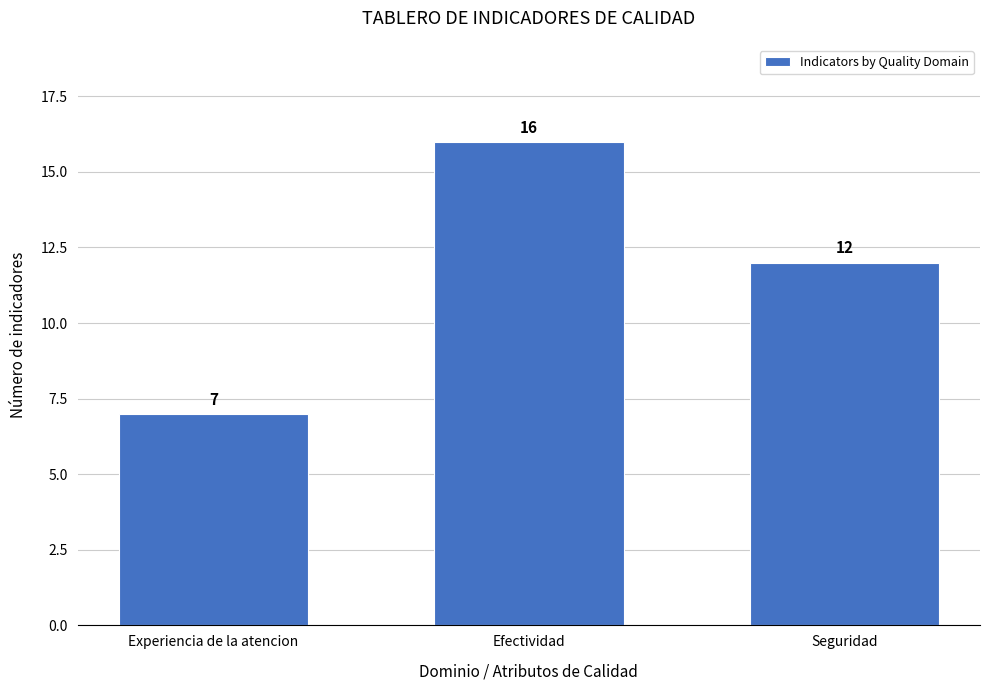

Reading left to right, extract all data points from this chart.

7	16	12